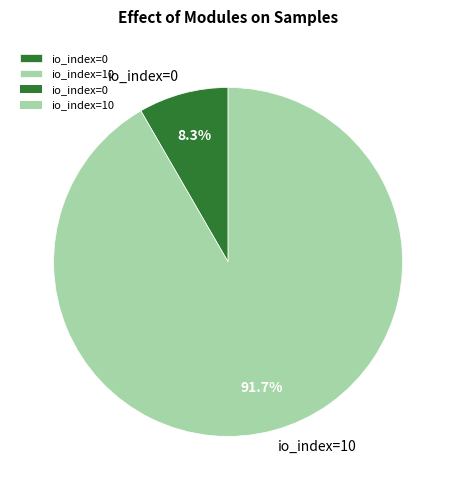

How many segments does this pie chart have?

2